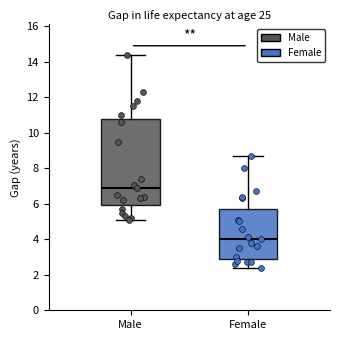

Reading left to right, transcribe this box plot: for each box, give where its median line is, the range the box spans, and where its two whiskers end, as read against the y-axis. The values are not printed on the chart, so give them approximately, as read against the axis.

Male: median 7.0, box 6.0 to 10.8, whiskers 5.2 to 14.4
Female: median 4.0, box 3.0 to 5.8, whiskers 2.4 to 8.8